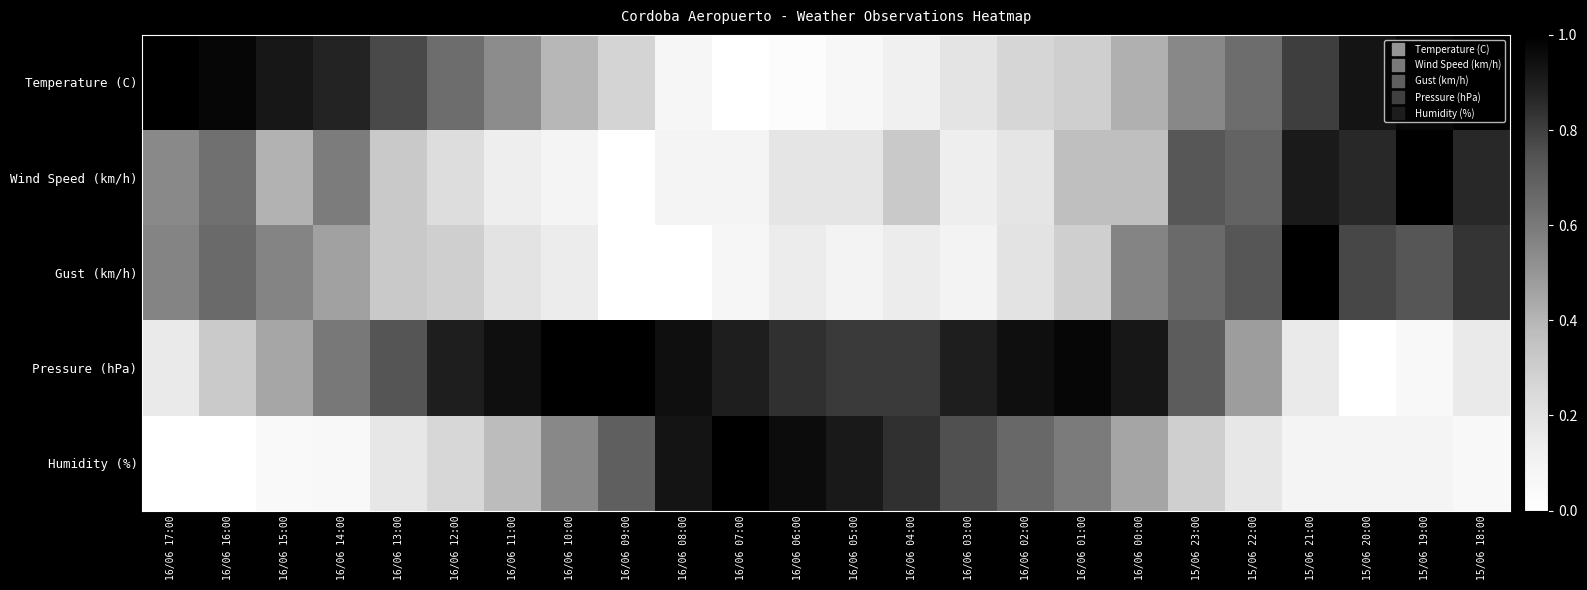

How many categories are shown in the chart?

24